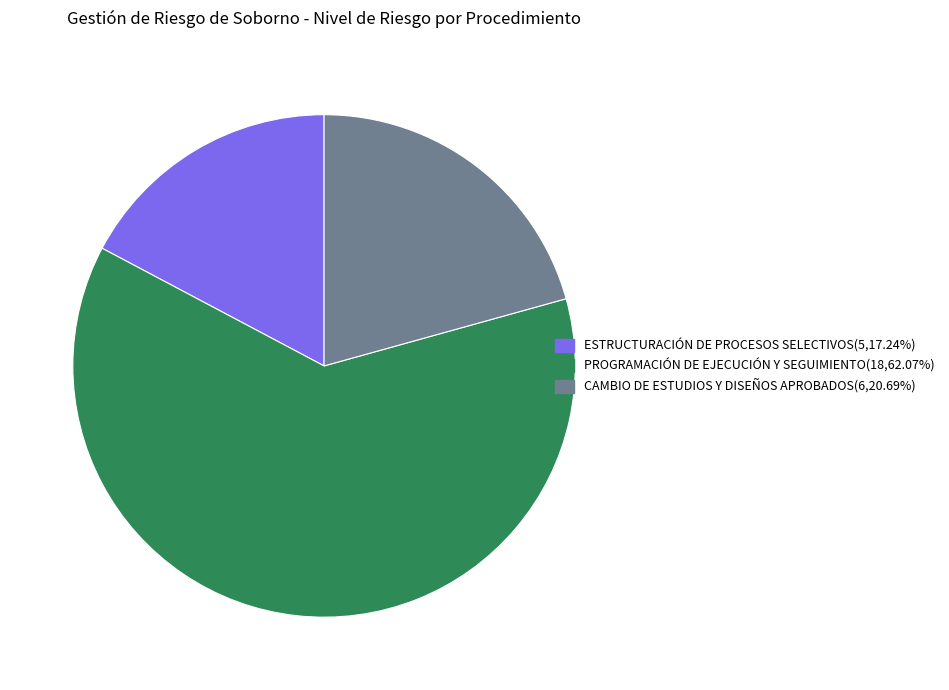

Is there a majority slice in this chart?

Yes